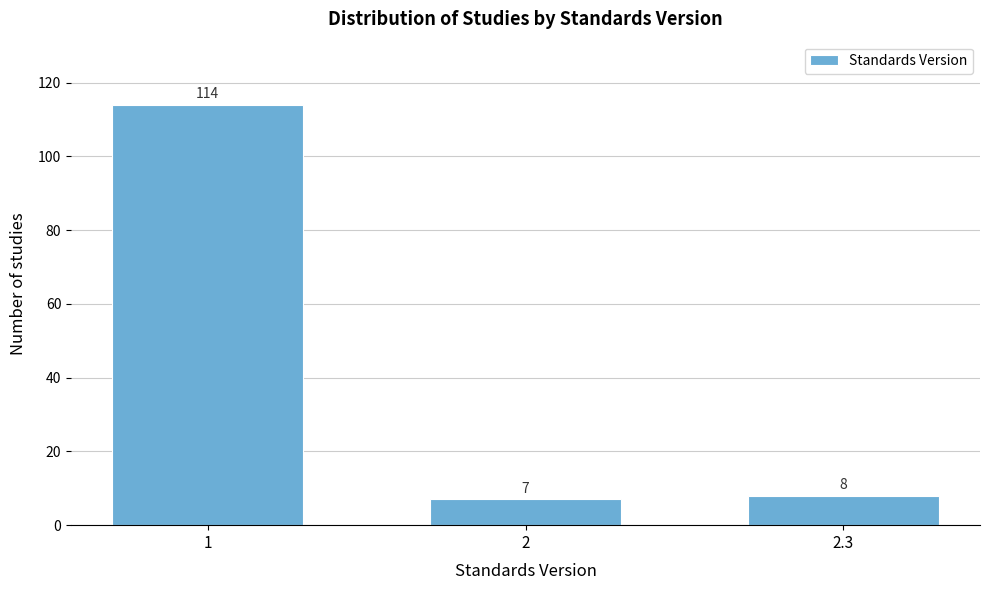

Reading left to right, transcribe all the data shown in this chart.

1=114	2=7	2.3=8